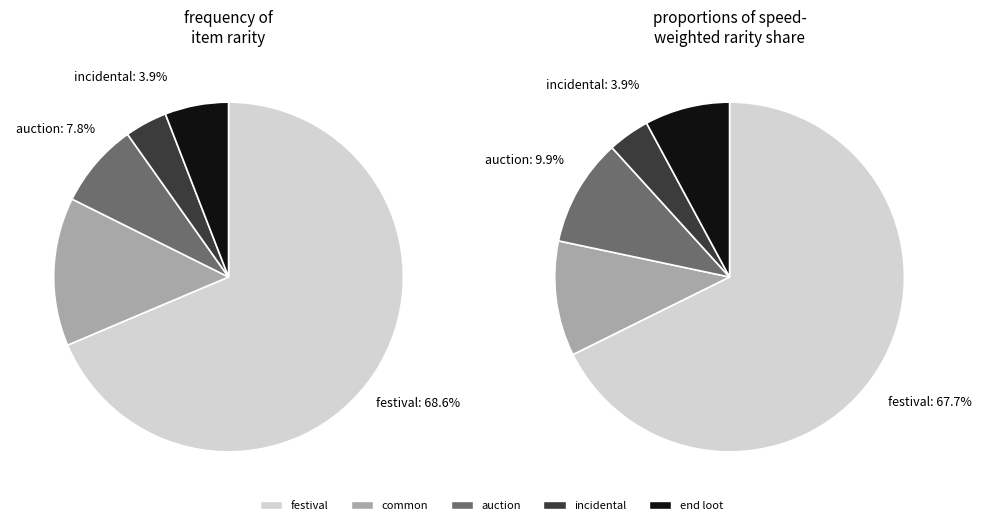

Between auction and festival, which is larger?

festival